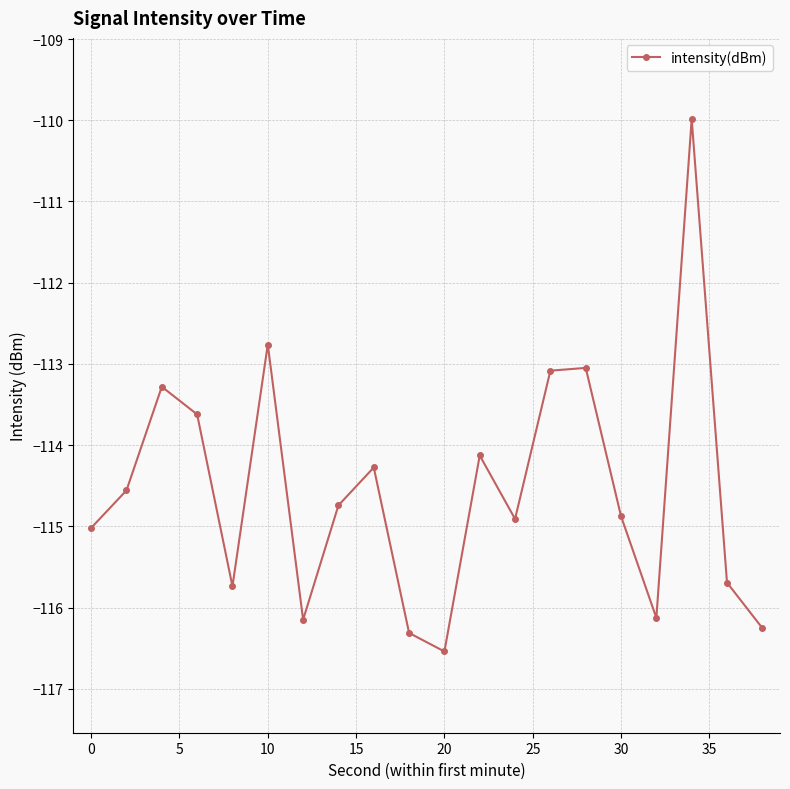

What is the value of the 3rd point from the left?

-113.3